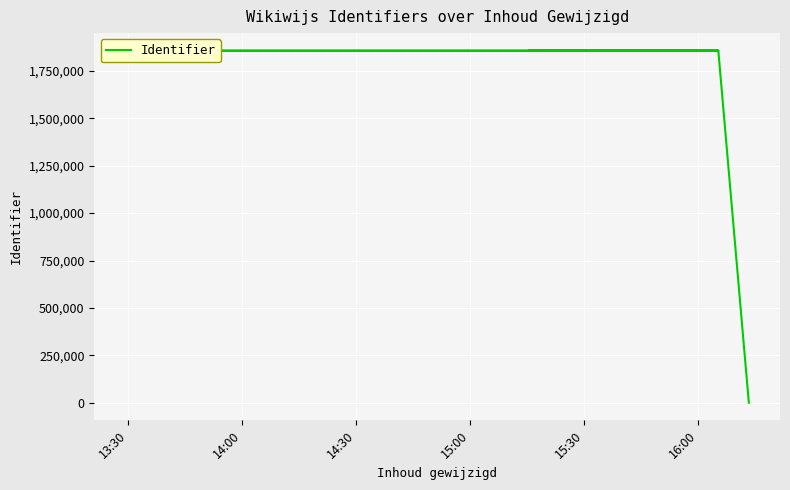

Is this an area chart (filled region under the line)?

No